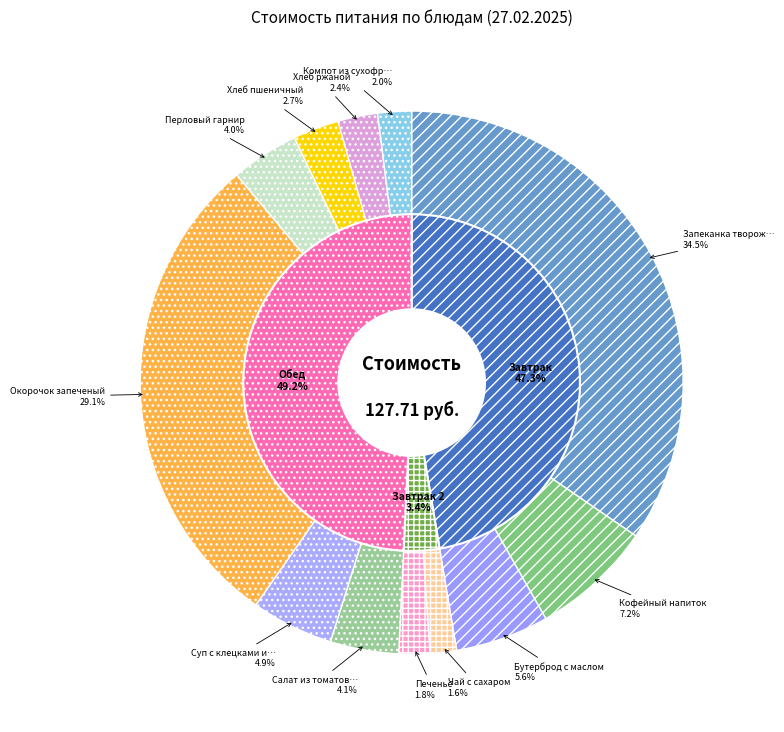

What is the total percentage of Суп с клецками и картофелем and Хлеб ржаной?

7.3%